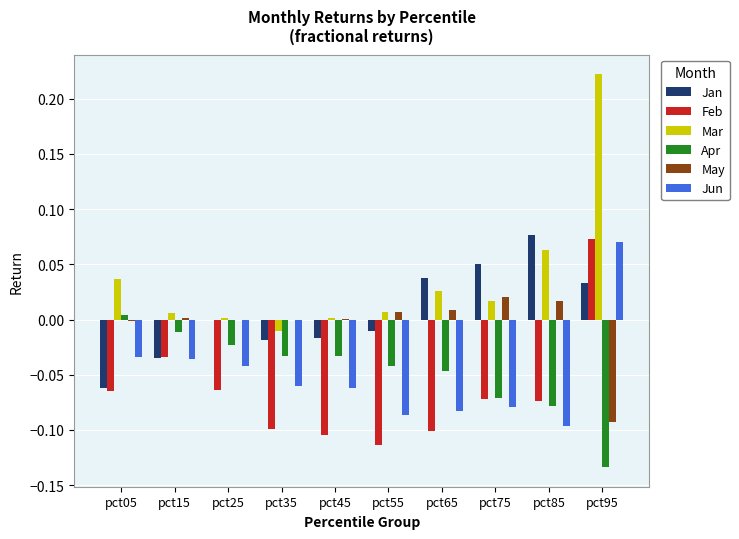

Is it true that Feb equals -0.1 at pct15?

False